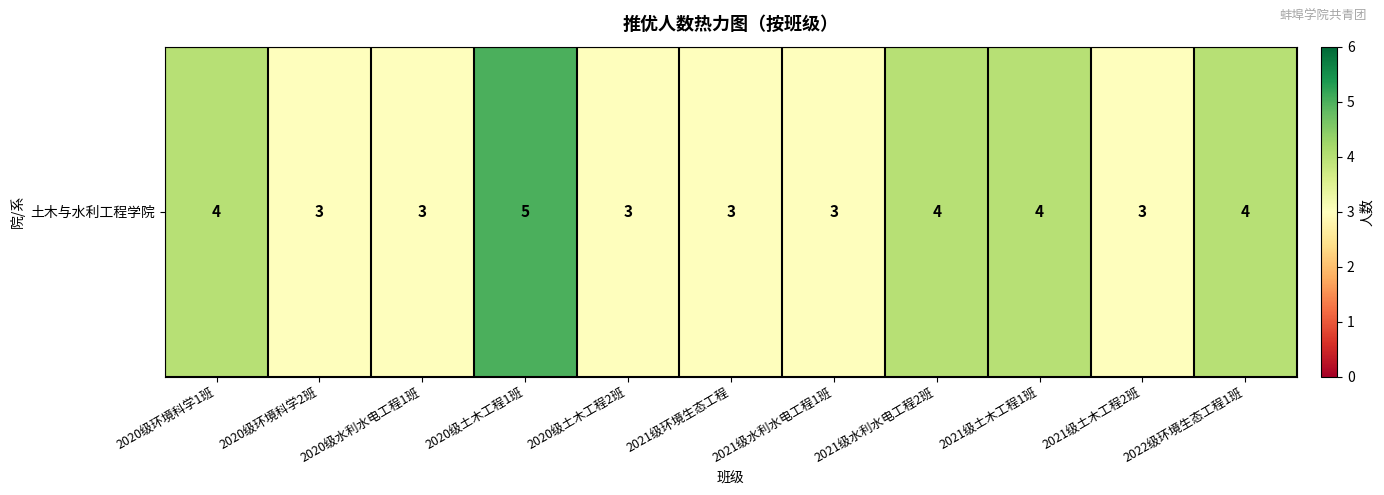

Reading left to right, list all the values displayed in this chart.

2020级环境科学1班=4	2020级环境科学2班=3	2020级水利水电工程1班=3	2020级土木工程1班=5	2020级土木工程2班=3	2021级环境生态工程=3	2021级水利水电工程1班=3	2021级水利水电工程2班=4	2021级土木工程1班=4	2021级土木工程2班=3	2022级环境生态工程1班=4